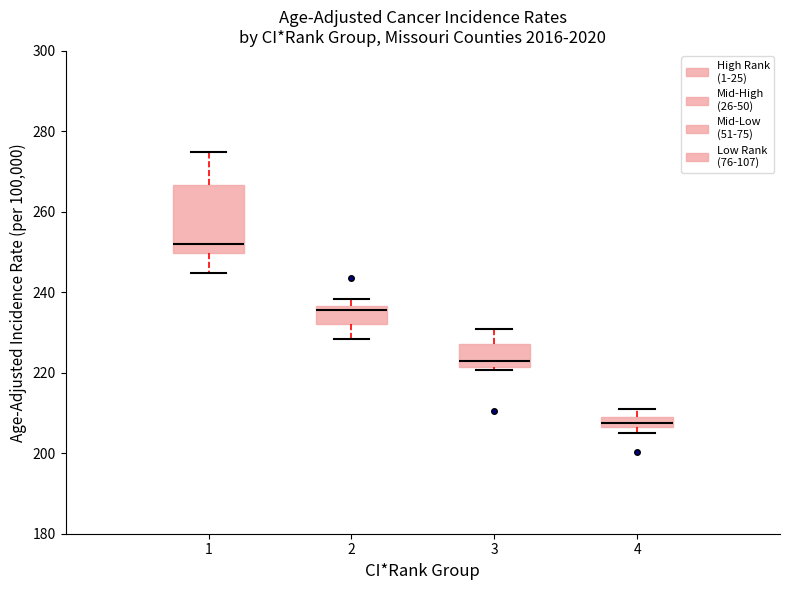

Which box has the highest median line?

1